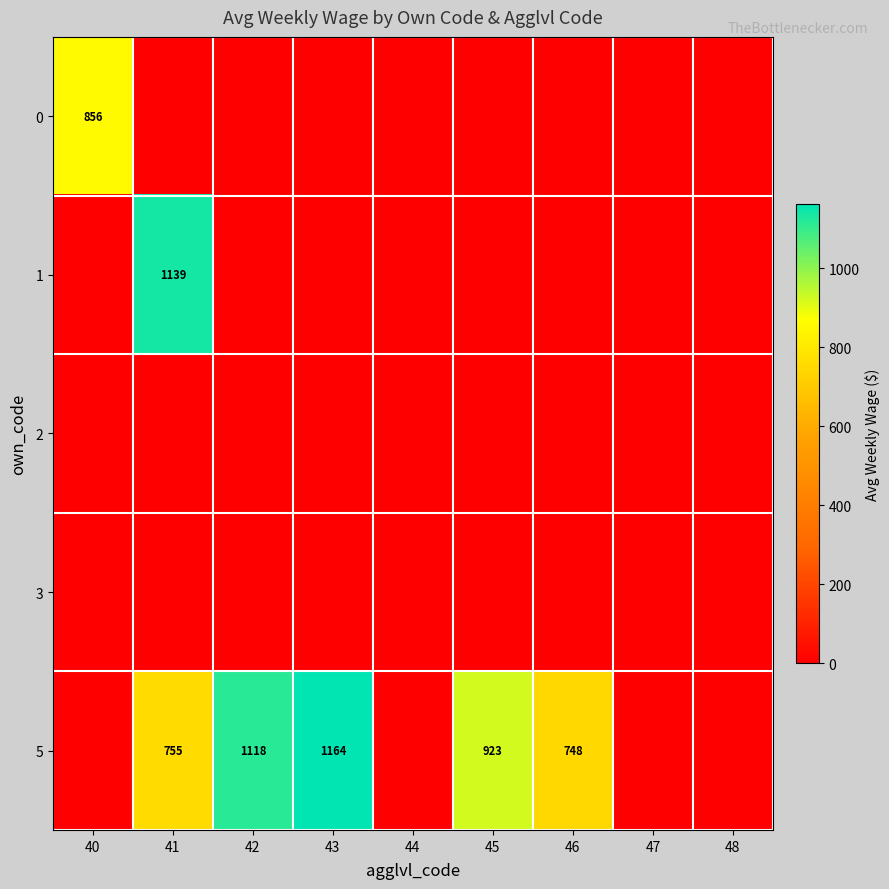

Is the value of 3 at 47 greater than the value of 0 at 46?

No